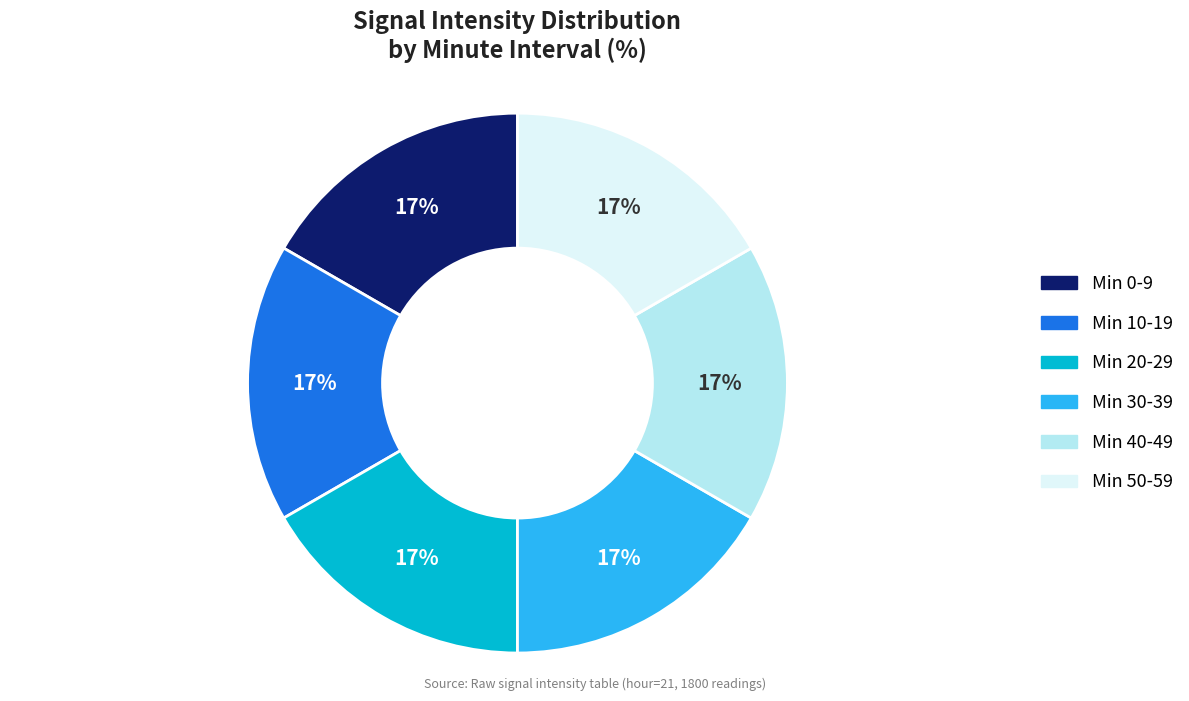

Does any single category account for the majority?

No